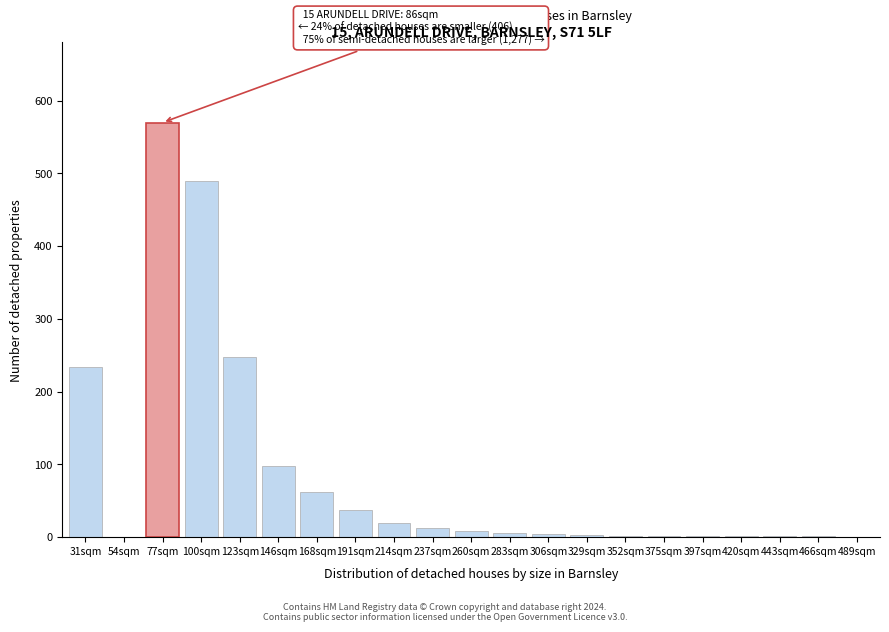

Is it true that the value at 54sqm is 0?

True